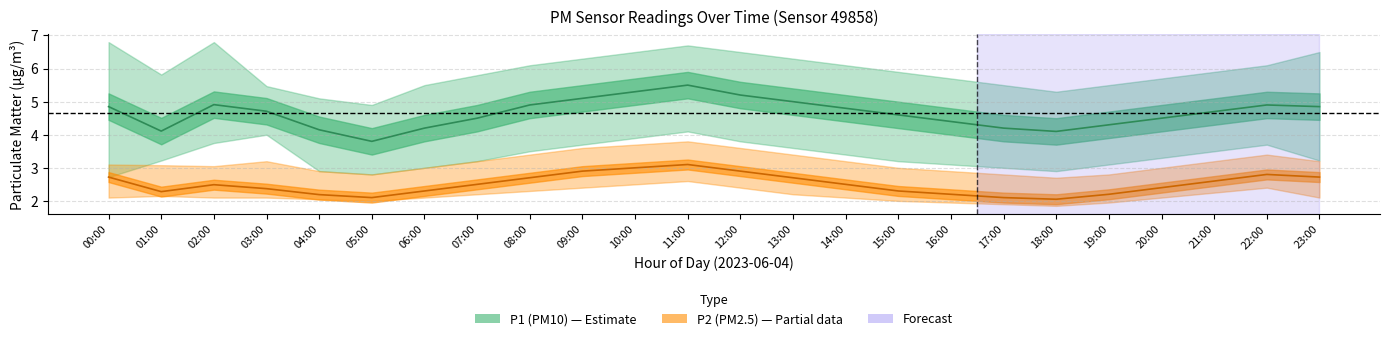

True or false: P2 and P1 cross at least once.

False